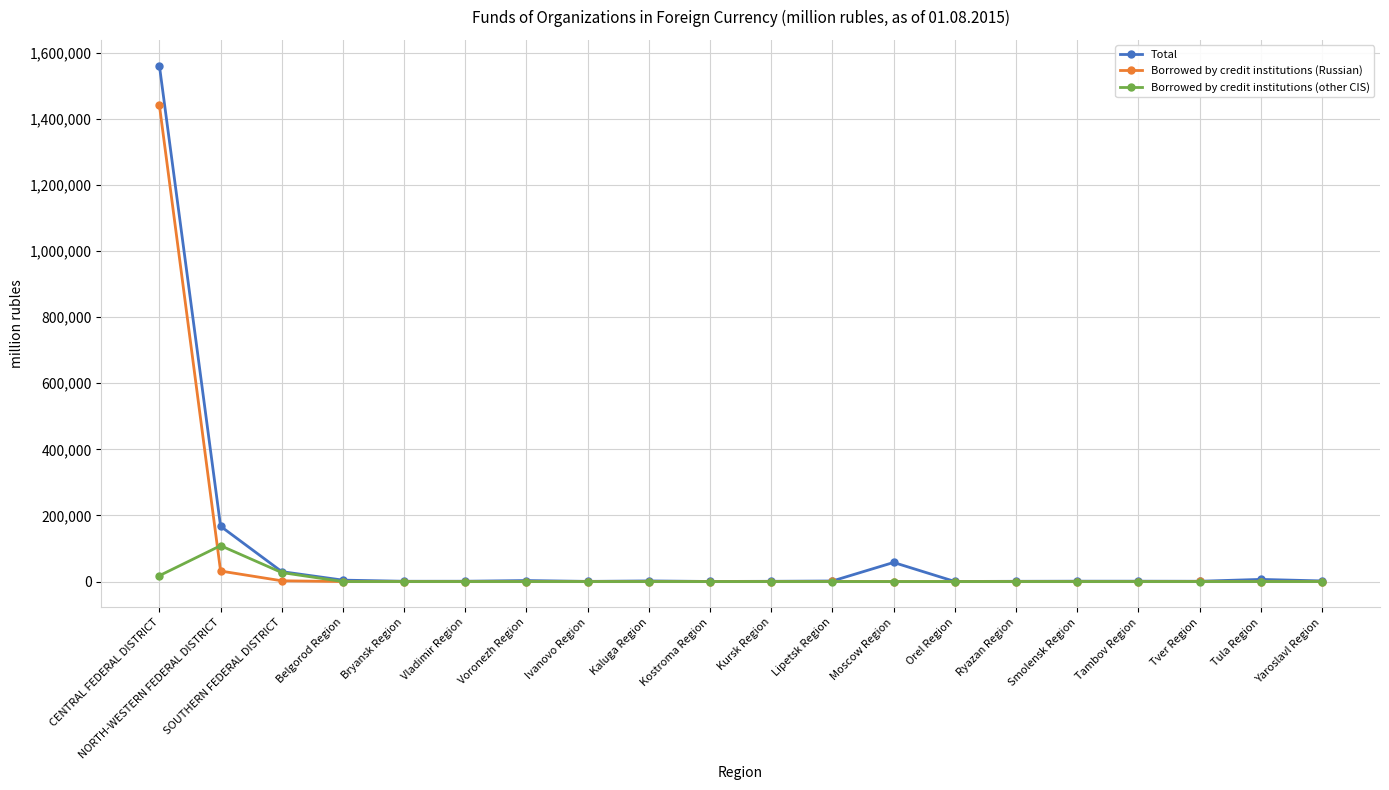

Where is the first local maximum for Borrowed by credit institutions (other CIS)?

NORTH-WESTERN FEDERAL DISTRICT